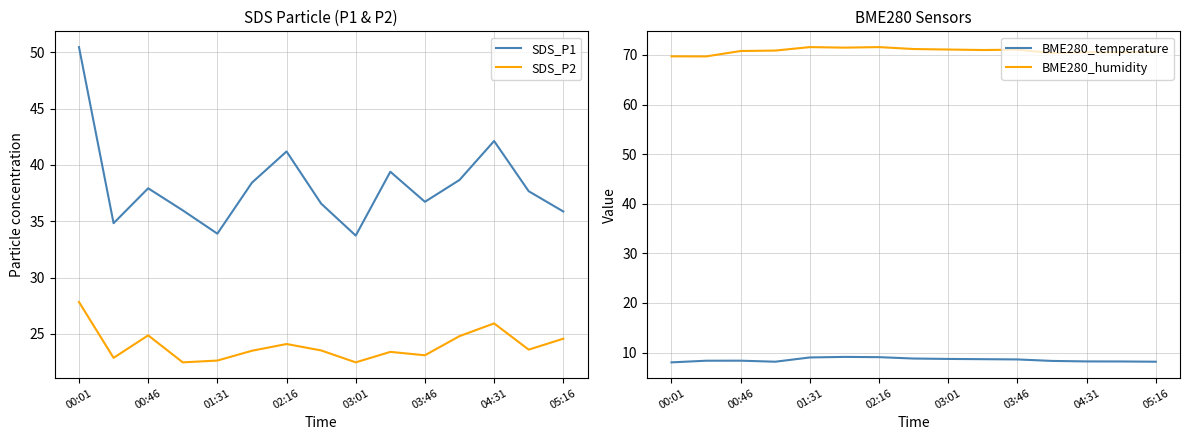

What is the average value of the BME280_temperature series?

8.5